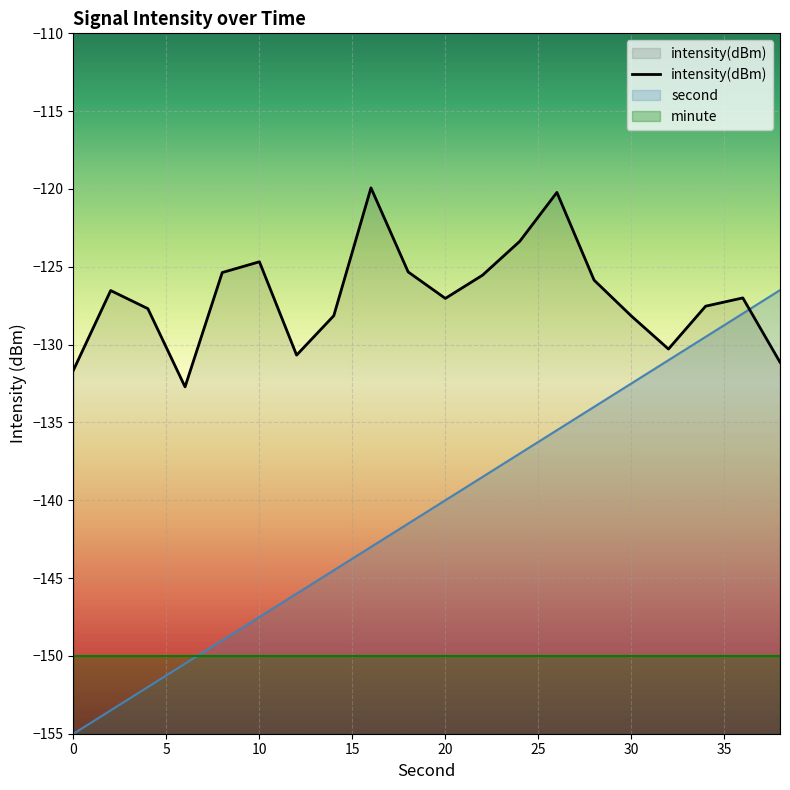

What is the maximum value shown in the chart?

-119.9